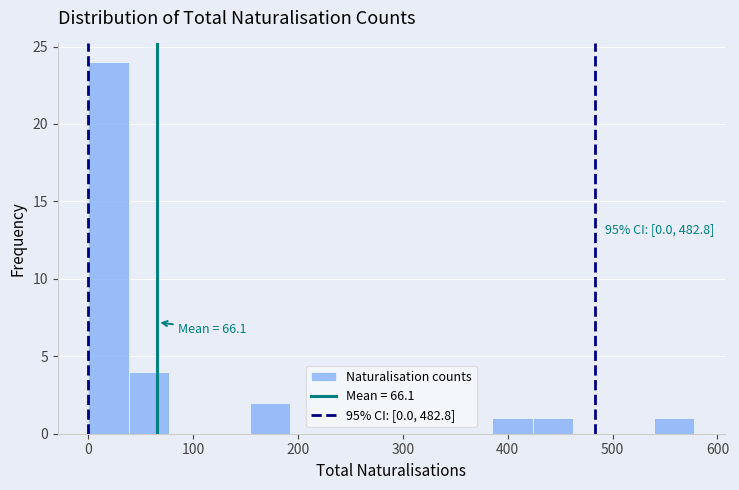

Around what value on the x-axis is the tallest bar? Give the approximate position of its centre, as read against the axis.

20